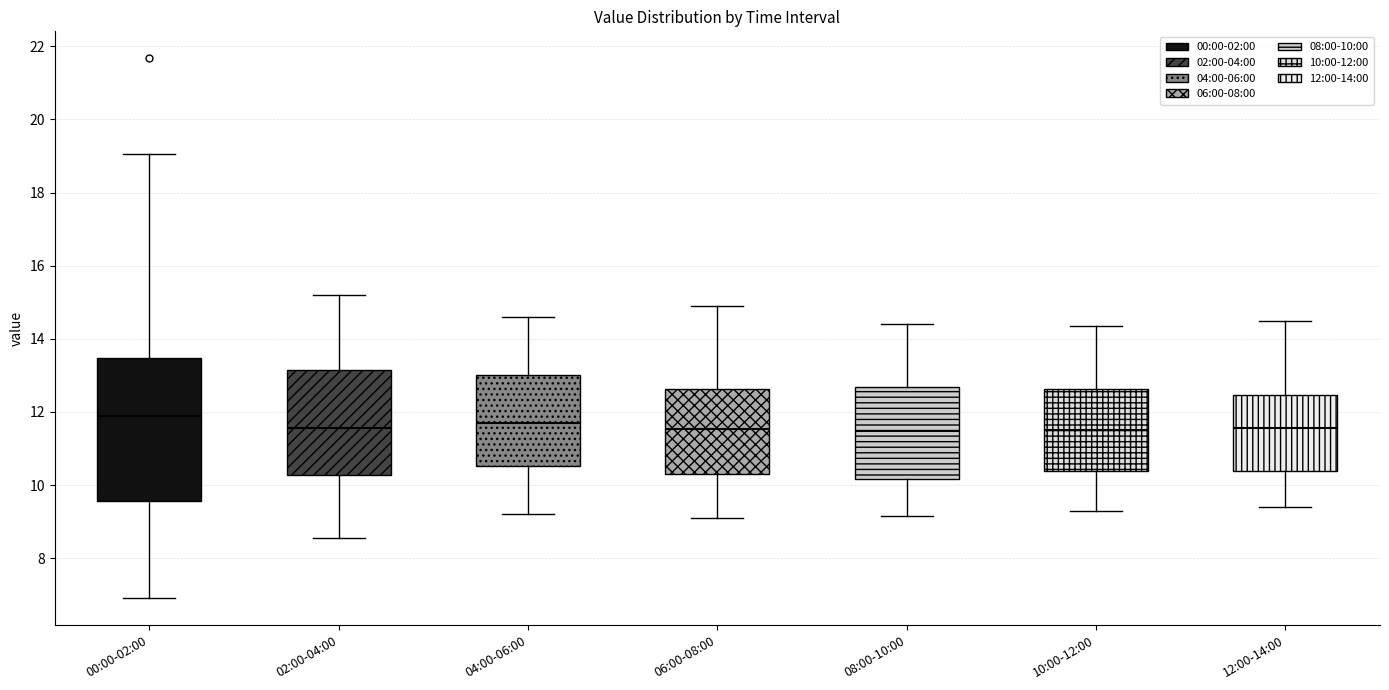

Which box is the tallest, from its lower edge to its upper edge?

00:00-02:00